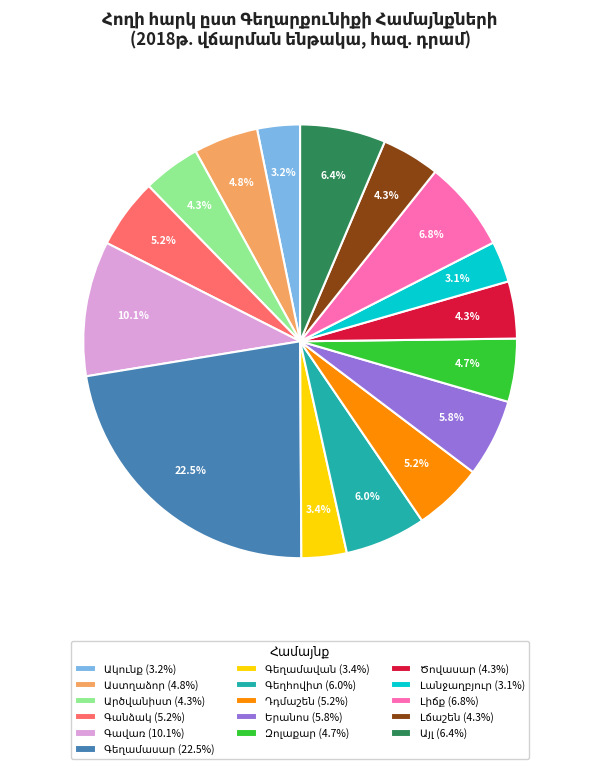

How many slices are in this pie chart?

16